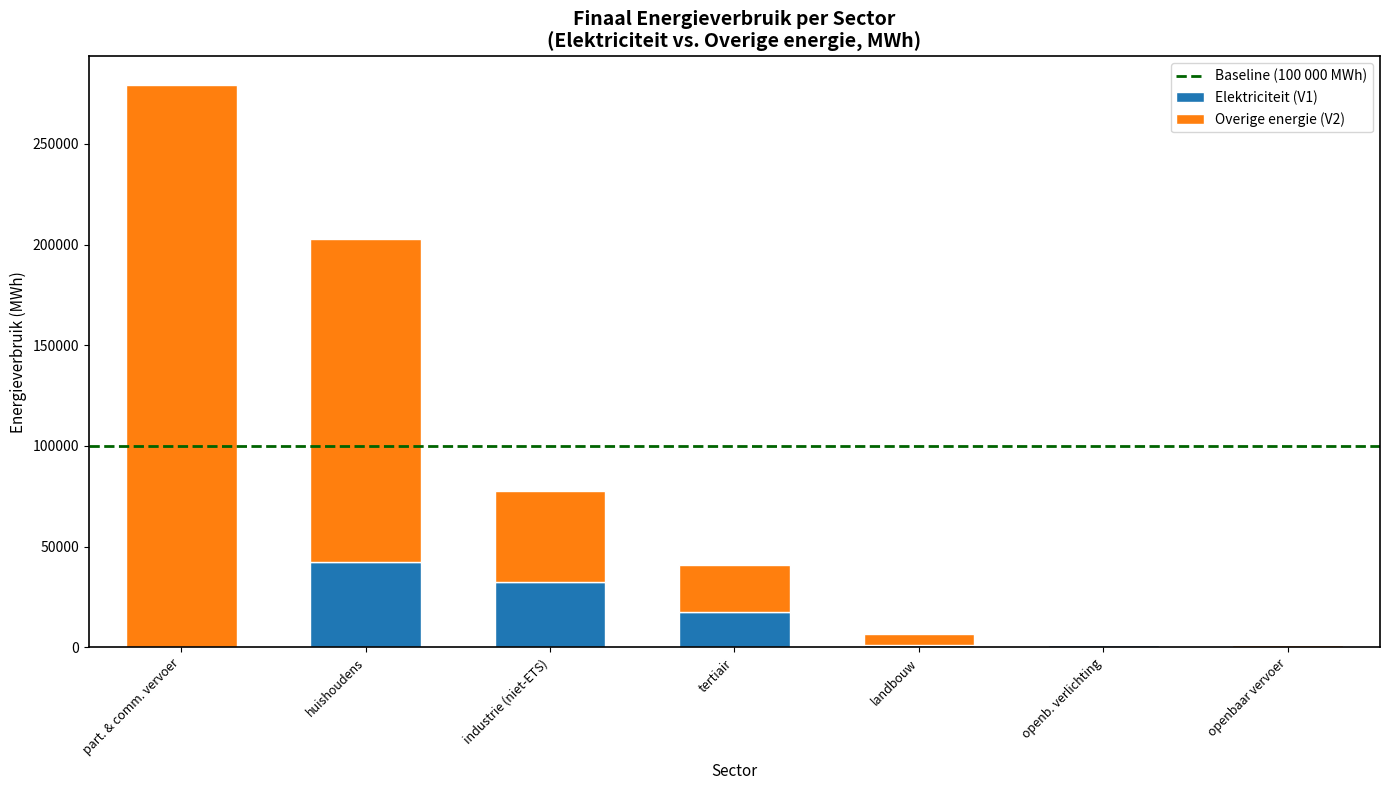

At which label does Elektriciteit (V1) reach its peak?

huishoudens